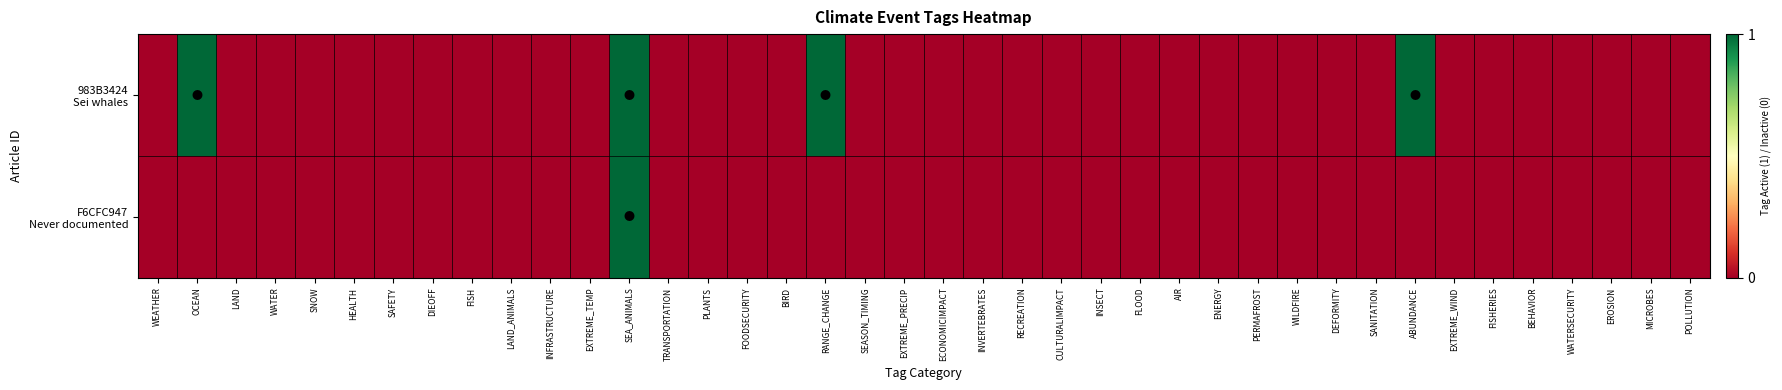

At which category is the sum across all series the highest?

SEA_ANIMALS